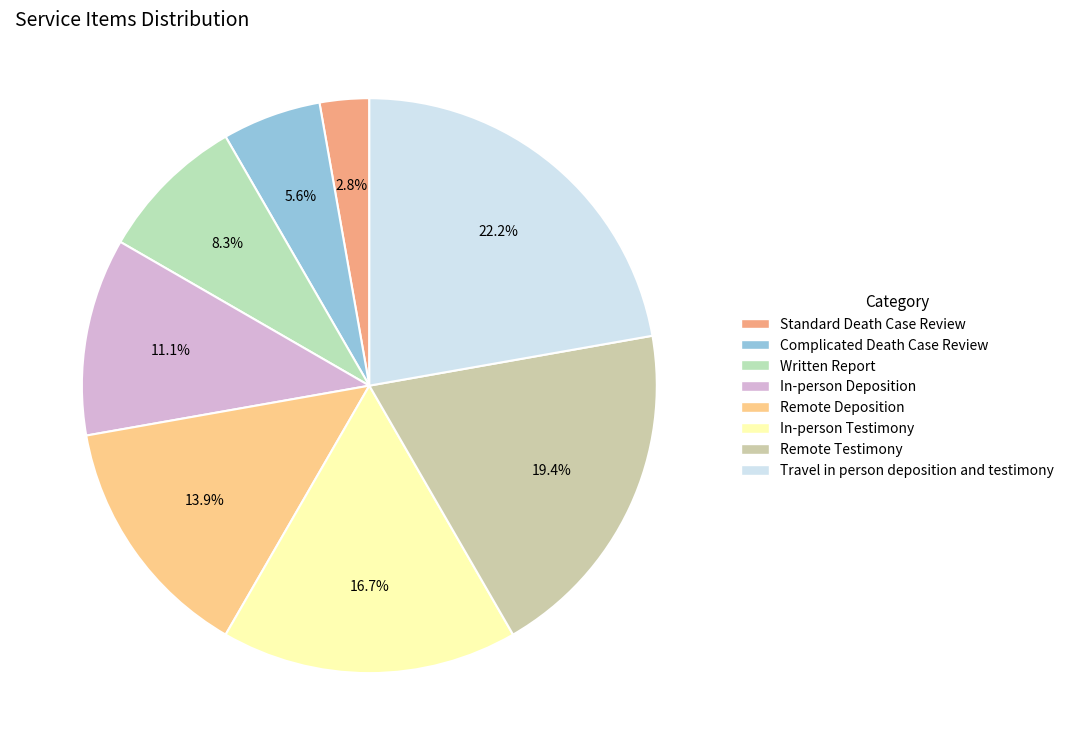

Is it true that In-person Testimony is 17% of the pie?

True